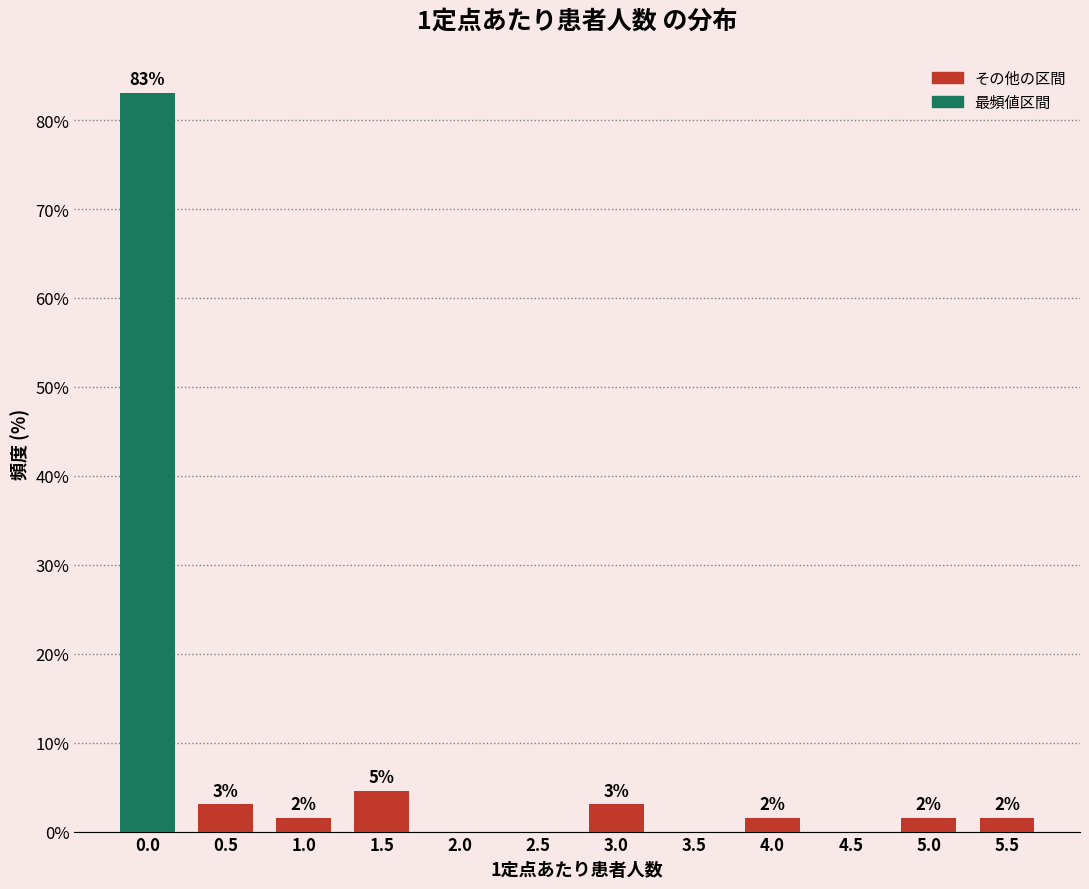

Are the bars horizontal?

No